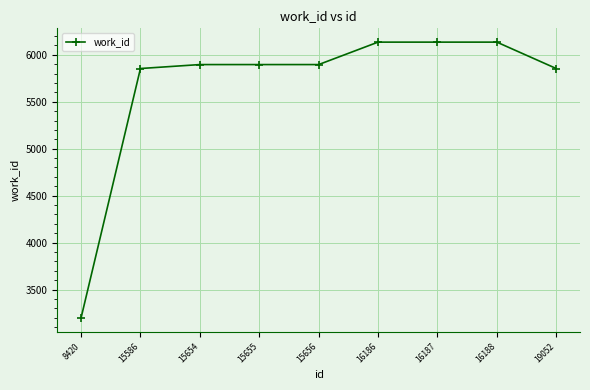

Does the chart have visible grid lines?

Yes